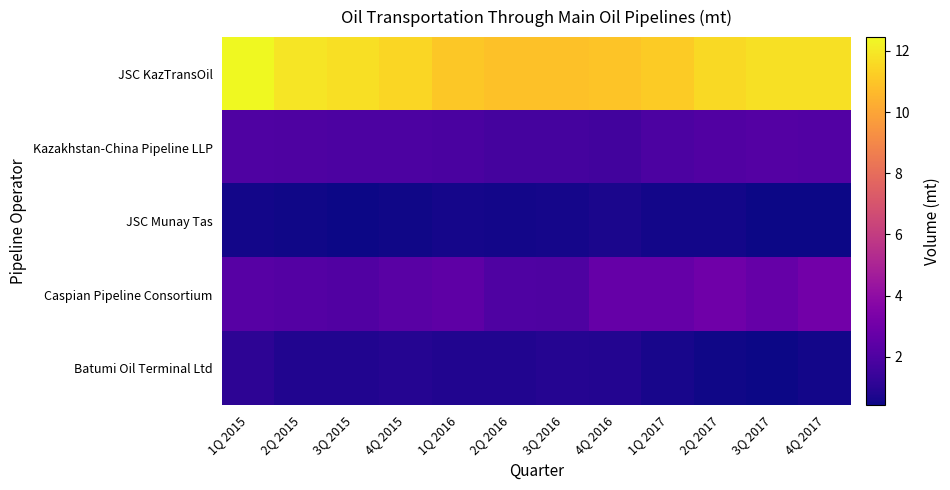

Which has a higher value, 1Q 2016 or 2Q 2015?

2Q 2015